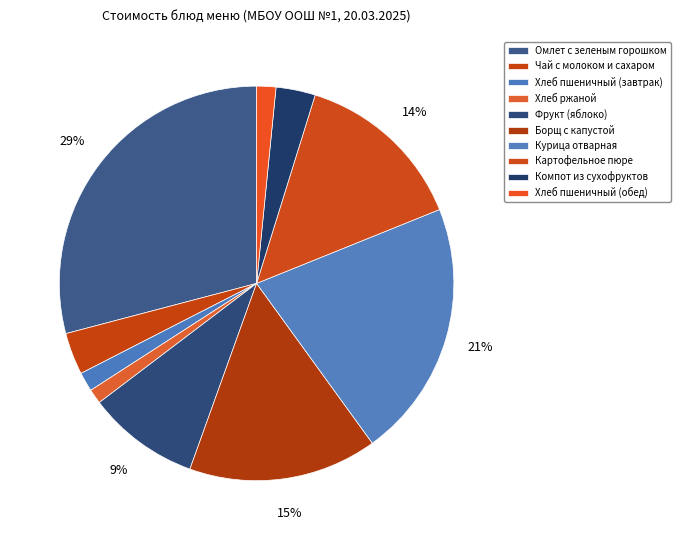

What is the change in value from Чай с молоком и сахаром to Фрукт (яблоко)?

+13.5